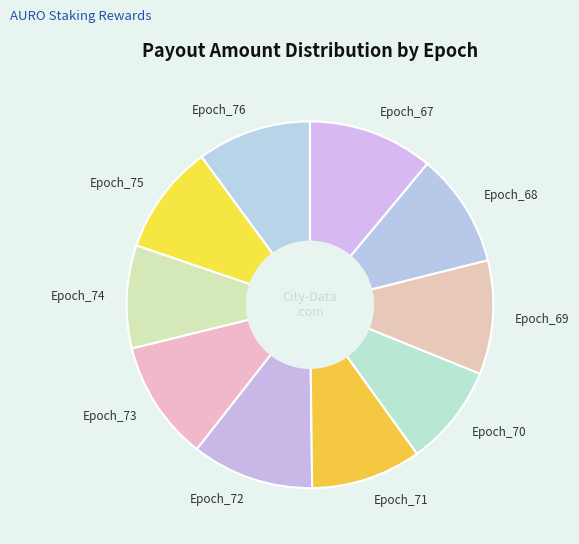

Do Epoch_72 and Epoch_71 together represent more than half of the pie?

No